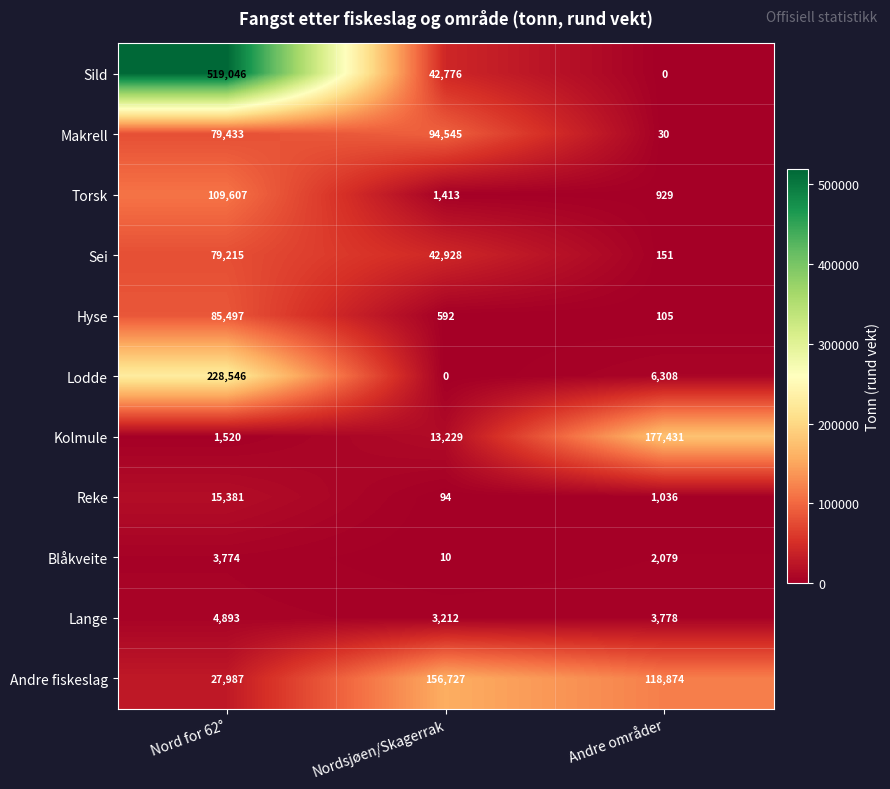

Which series has the largest total across all categories?

Sild